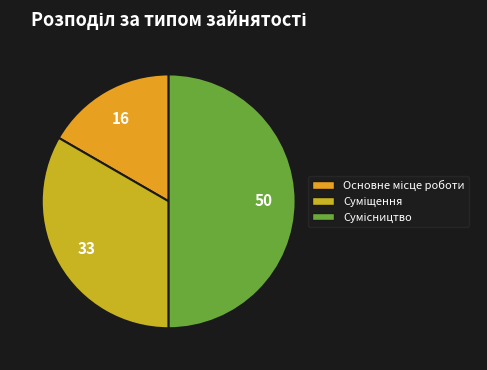

To the nearest percent, what is the combined percentage of Основне місце роботи and Сумісництво?

67%